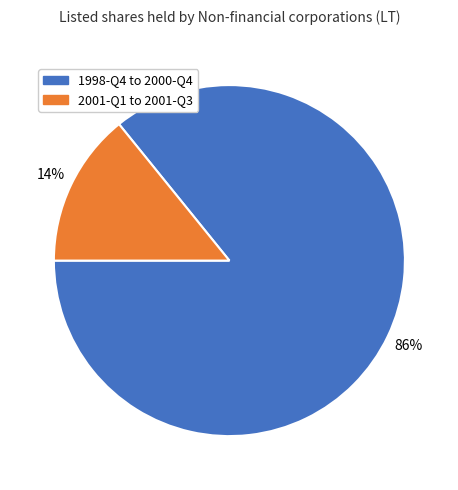

Which category has the biggest portion of the pie?

1998-Q4 to 2000-Q4